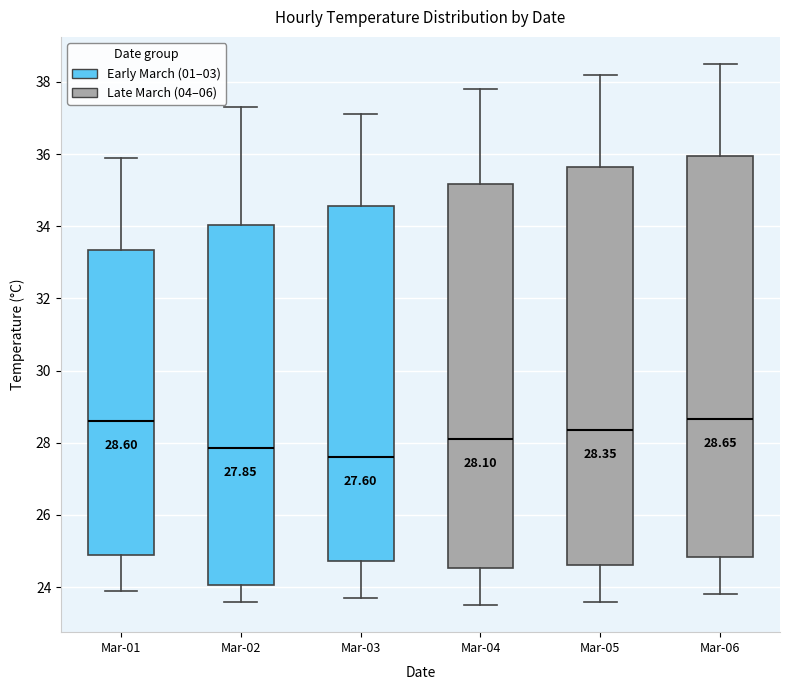

Which box's median line is the lowest?

Mar-03